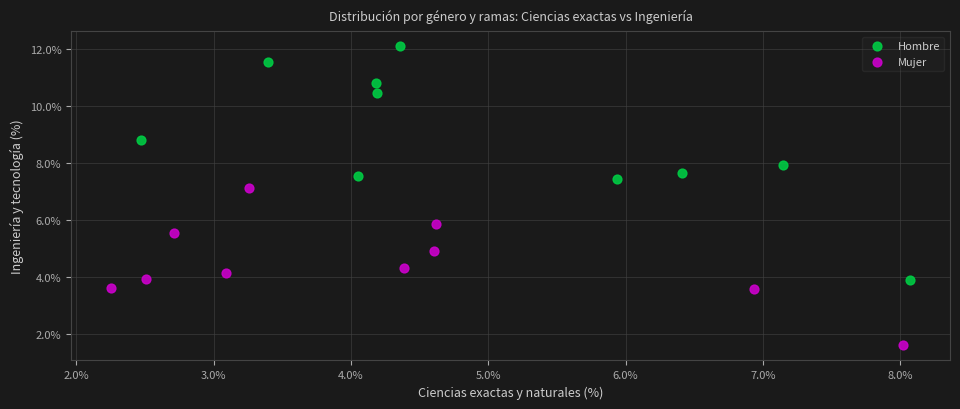

Which series has the widest spread of Y values?

Hombre